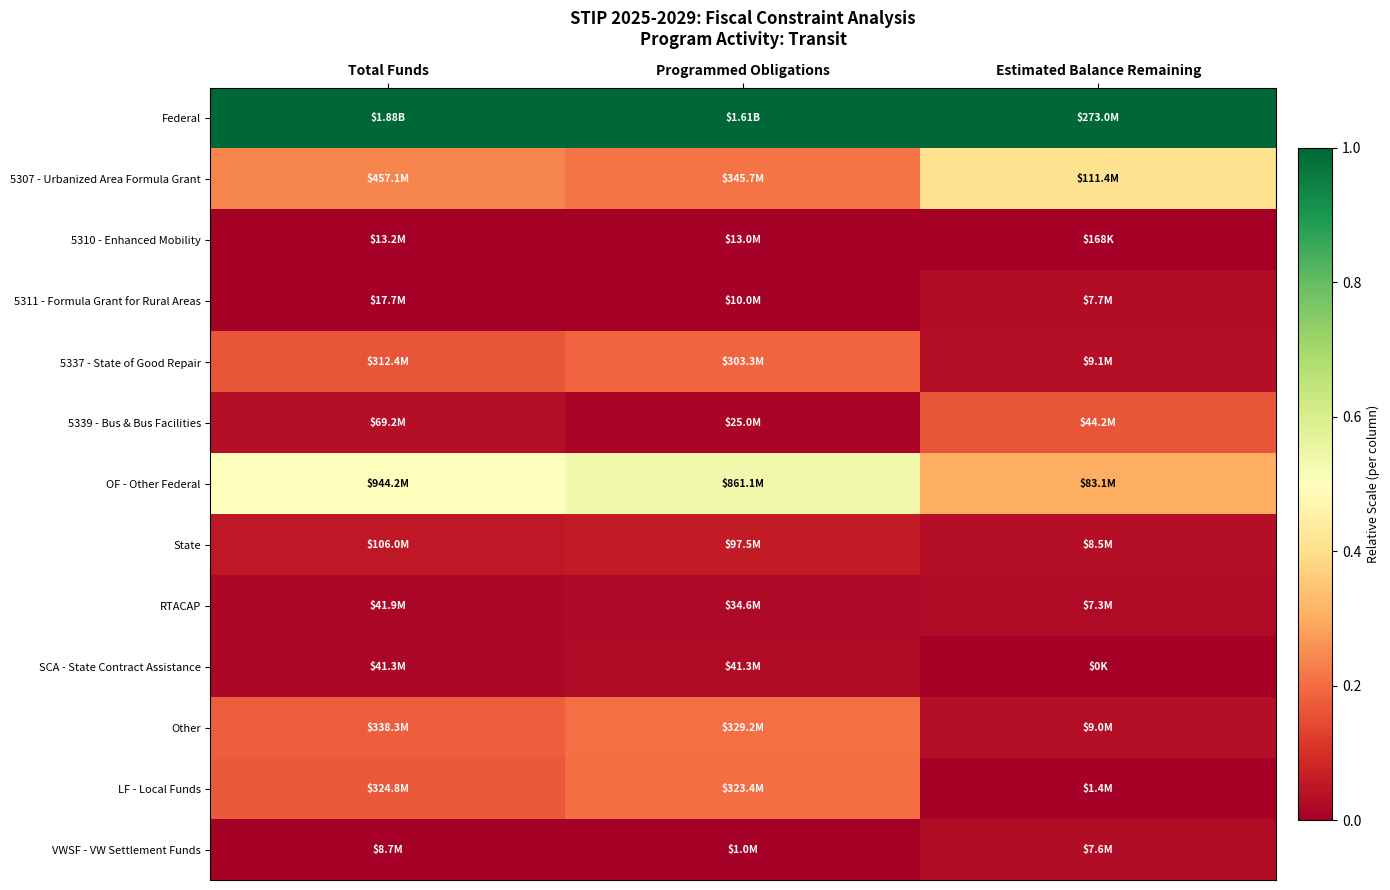

Count the number of data series in this chart.

13